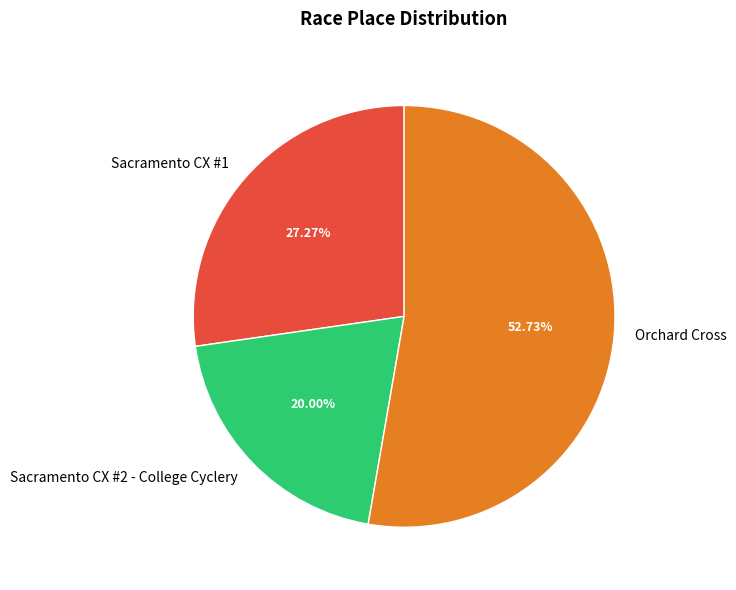

Which category has the biggest portion of the pie?

Orchard Cross